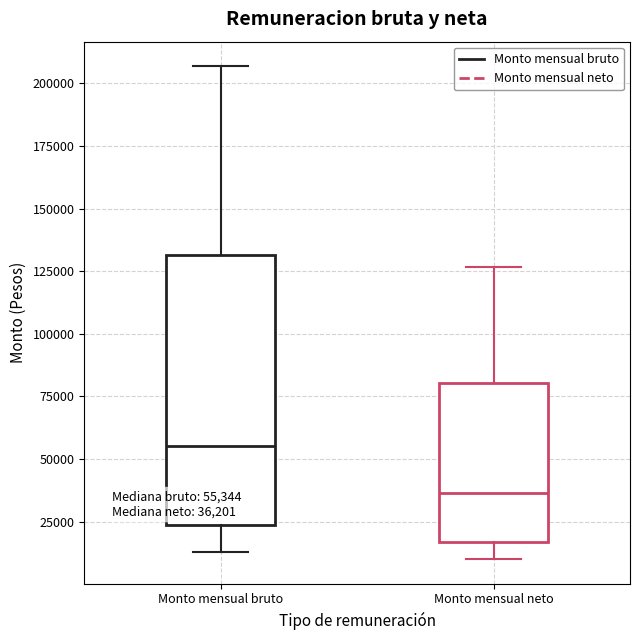

Which box's median line is the highest?

Monto mensual bruto